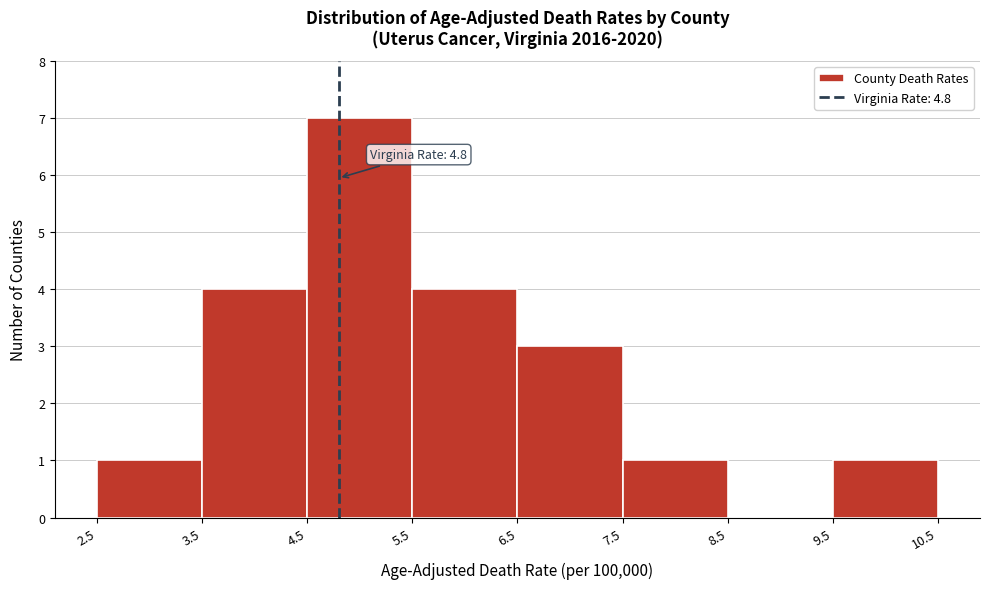

Over which range of the x-axis is the bar tallest?

4.5 to 5.5